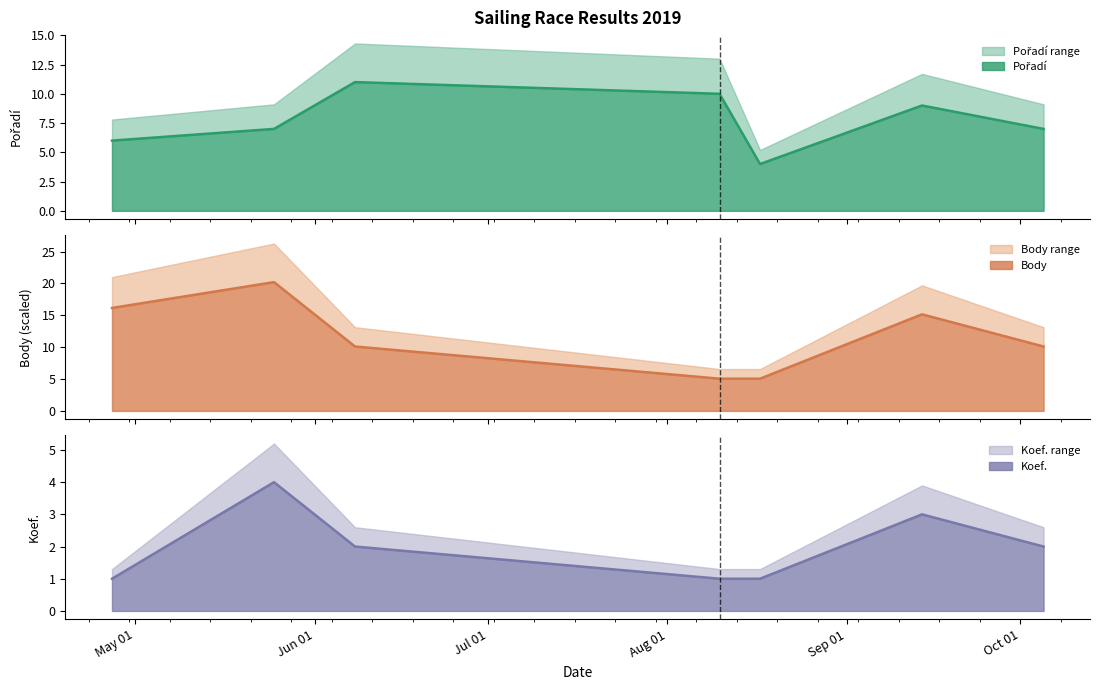

Which label corresponds to the smallest value in the chart?

2019-04-27